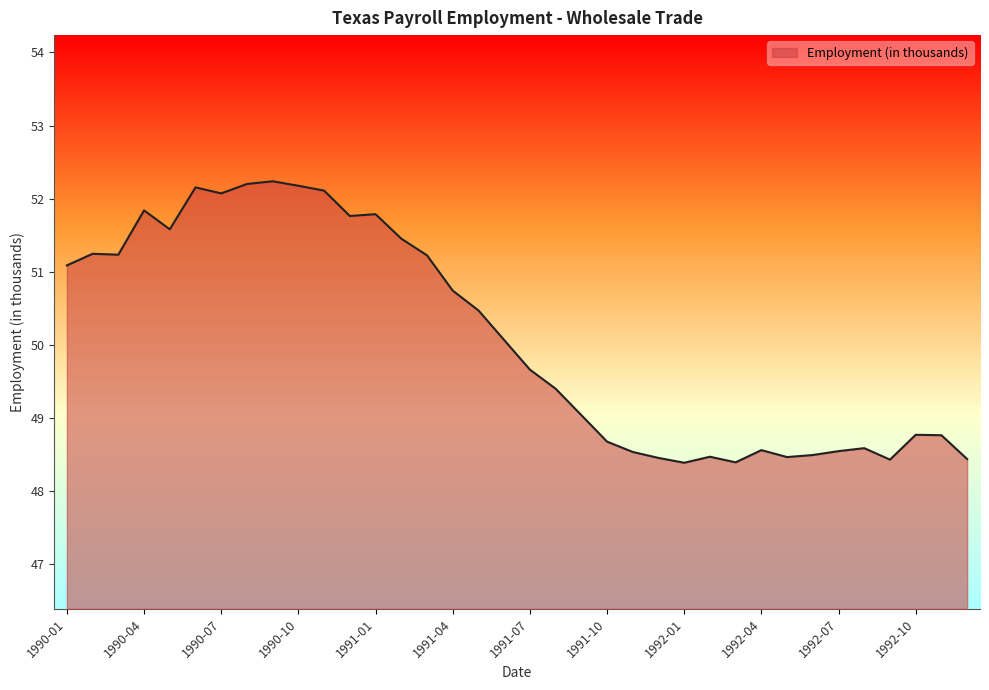

Reading left to right, extract all data points from this chart.

51.1	51.2	51.2	51.8	51.6	52.2	52.1	52.2	52.2	52.2	52.1	51.8	51.8	51.5	51.2	50.7	50.5	50.1	49.7	49.4	49.0	48.7	48.5	48.5	48.4	48.5	48.4	48.6	48.5	48.5	48.5	48.6	48.4	48.8	48.8	48.4